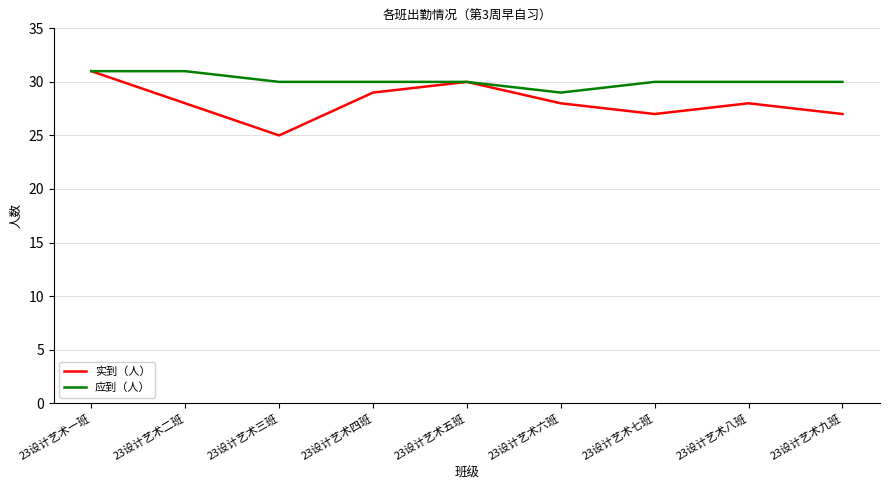

What is the minimum value for 应到（人）?

29